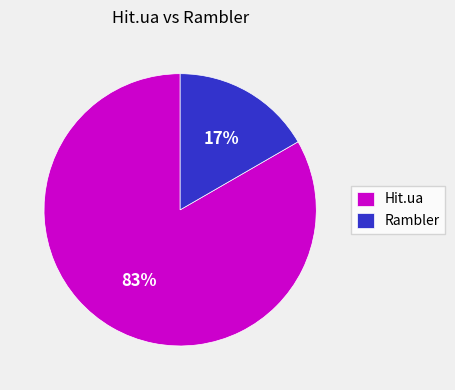

The Hit.ua slice represents 83% of the pie. True or false?

True